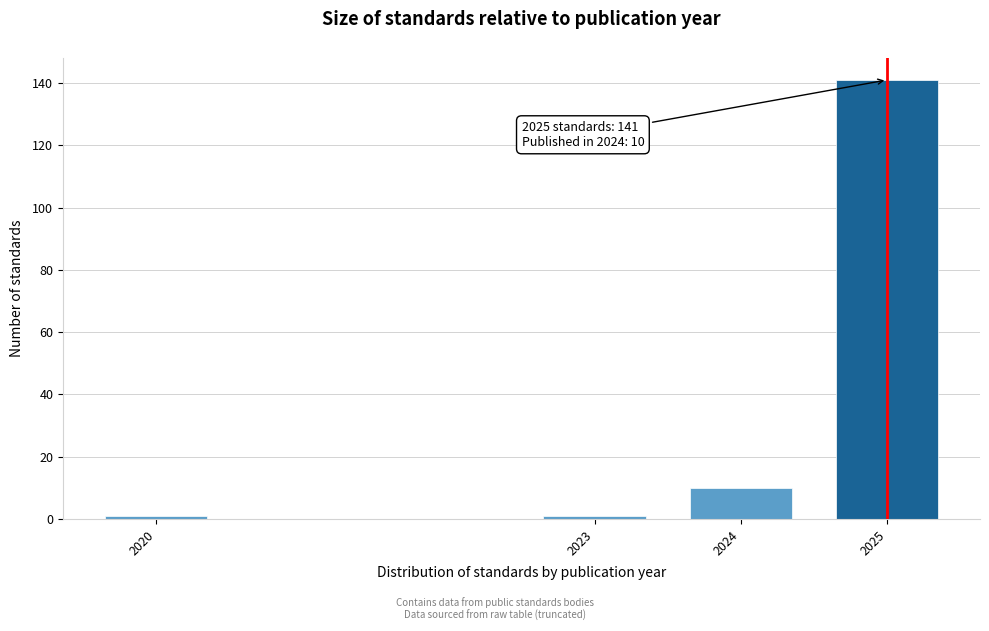

Reading left to right, transcribe all the data shown in this chart.

2020=1	2023=1	2024=10	2025=141